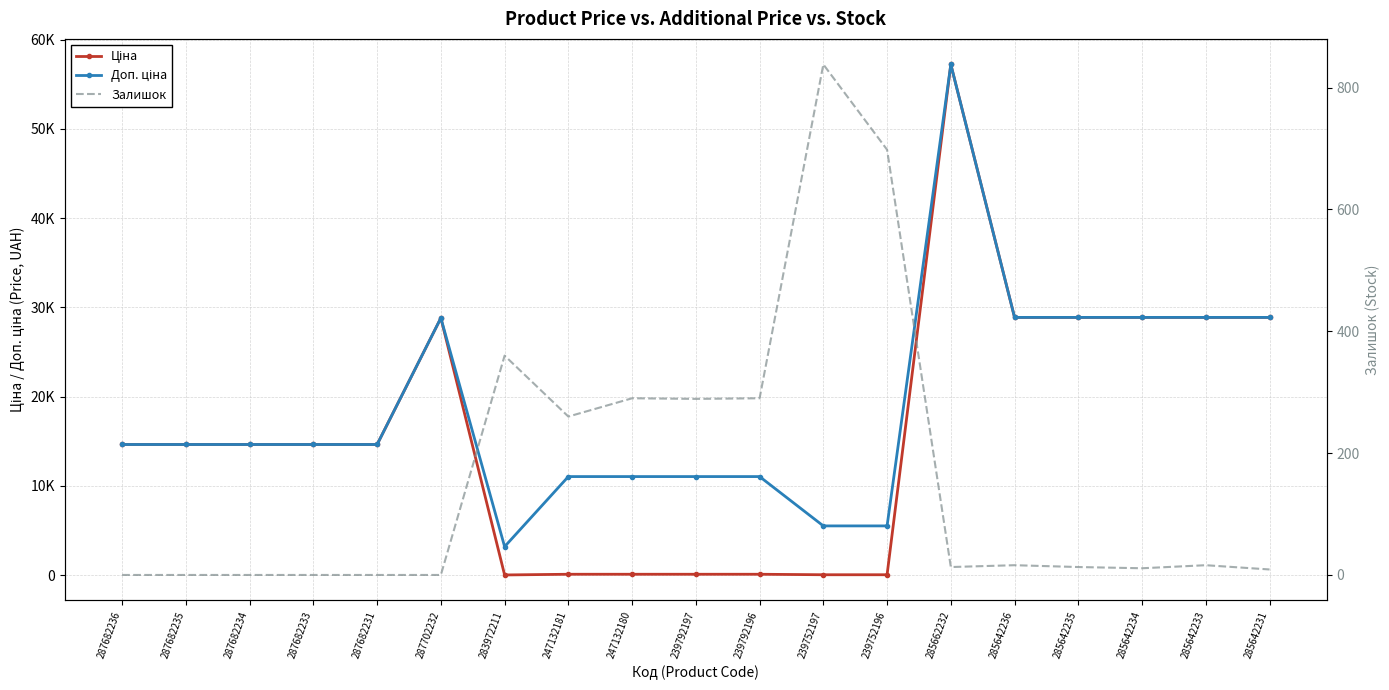

What is the spread (max minus min) of values at 287702232?

28821.8